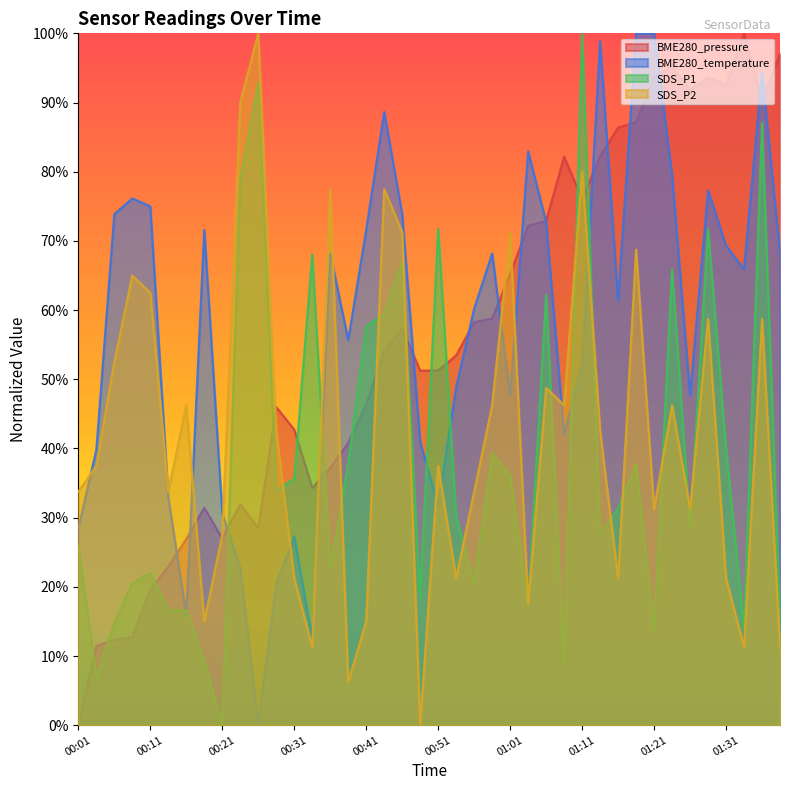

Reading left to right, what are all the values shown in this chart?

BME280_pressure: 00:01=0.0	00:03=0.1	00:06=0.1	00:08=0.1	00:11=0.2	00:13=0.2	00:16=0.3	00:18=0.3	00:21=0.3	00:23=0.3	00:26=0.3	00:28=0.5	00:31=0.4	00:33=0.3	00:36=0.4	00:38=0.4	00:41=0.5	00:43=0.5	00:46=0.6	00:48=0.5	00:51=0.5	00:53=0.5	00:56=0.6	00:58=0.6	01:01=0.7	01:03=0.7	01:06=0.7	01:08=0.8	01:11=0.8	01:13=0.8	01:16=0.9	01:18=0.9	01:21=0.9	01:23=1.0	01:26=0.9	01:28=0.9	01:31=0.9	01:33=1.0	01:36=0.9	01:38=1.0
BME280_temperature: 00:01=0.3	00:03=0.4	00:06=0.7	00:08=0.8	00:11=0.7	00:13=0.3	00:16=0.2	00:18=0.7	00:21=0.3	00:23=0.2	00:26=0.0	00:28=0.2	00:31=0.3	00:33=0.1	00:36=0.7	00:38=0.6	00:41=0.7	00:43=0.9	00:46=0.7	00:48=0.4	00:51=0.3	00:53=0.5	00:56=0.6	00:58=0.7	01:01=0.5	01:03=0.8	01:06=0.7	01:08=0.4	01:11=0.5	01:13=1.0	01:16=0.6	01:18=1.0	01:21=1.0	01:23=0.8	01:26=0.5	01:28=0.8	01:31=0.7	01:33=0.7	01:36=0.9	01:38=0.7
SDS_P1: 00:01=0.3	00:03=0.1	00:06=0.1	00:08=0.2	00:11=0.2	00:13=0.2	00:16=0.2	00:18=0.1	00:21=0.0	00:23=0.8	00:26=0.9	00:28=0.3	00:31=0.4	00:33=0.7	00:36=0.2	00:38=0.4	00:41=0.6	00:43=0.6	00:46=0.7	00:48=0.2	00:51=0.7	00:53=0.3	00:56=0.2	00:58=0.4	01:01=0.4	01:03=0.2	01:06=0.6	01:08=0.1	01:11=1.0	01:13=0.3	01:16=0.3	01:18=0.4	01:21=0.1	01:23=0.7	01:26=0.3	01:28=0.7	01:31=0.4	01:33=0.1	01:36=0.9	01:38=0.2
SDS_P2: 00:01=0.3	00:03=0.4	00:06=0.5	00:08=0.7	00:11=0.6	00:13=0.3	00:16=0.5	00:18=0.2	00:21=0.3	00:23=0.9	00:26=1.0	00:28=0.4	00:31=0.2	00:33=0.1	00:36=0.8	00:38=0.1	00:41=0.2	00:43=0.8	00:46=0.7	00:48=0.0	00:51=0.4	00:53=0.2	00:56=0.3	00:58=0.5	01:01=0.7	01:03=0.2	01:06=0.5	01:08=0.5	01:11=0.8	01:13=0.4	01:16=0.2	01:18=0.7	01:21=0.3	01:23=0.5	01:26=0.3	01:28=0.6	01:31=0.2	01:33=0.1	01:36=0.6	01:38=0.1